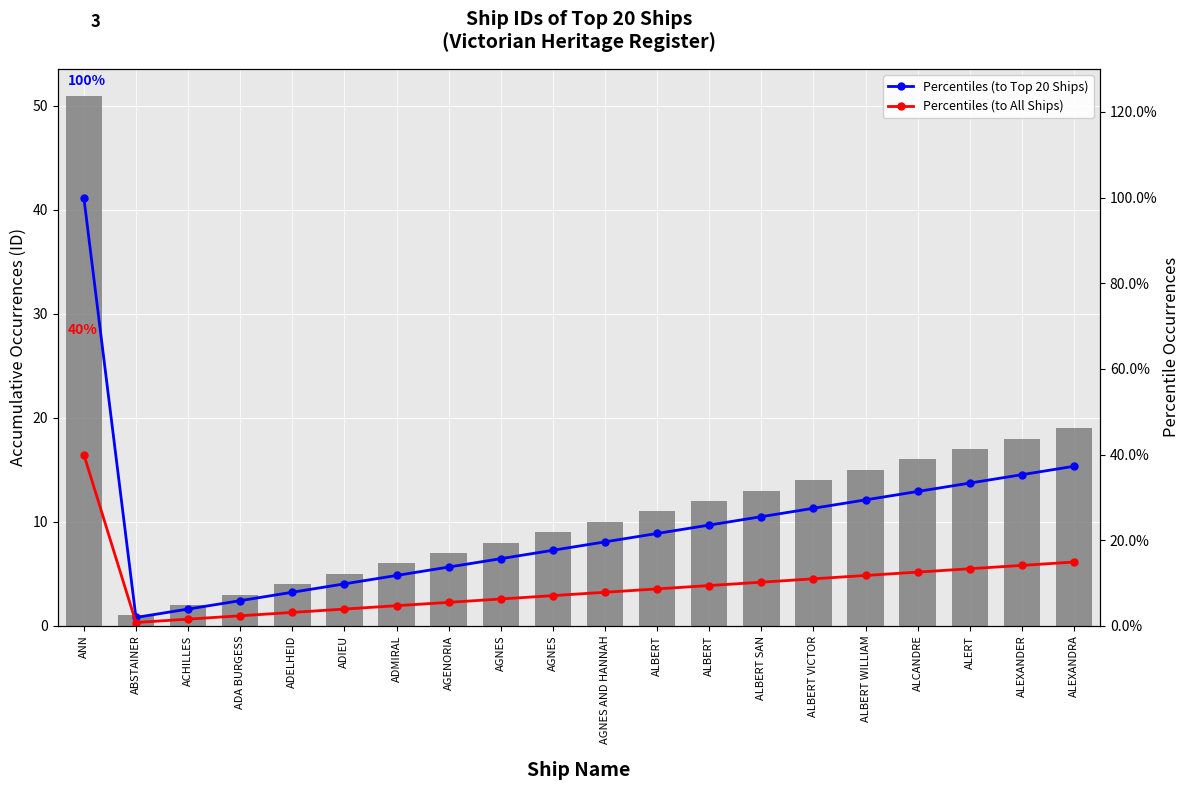

What is the maximum value for ID?

51.0